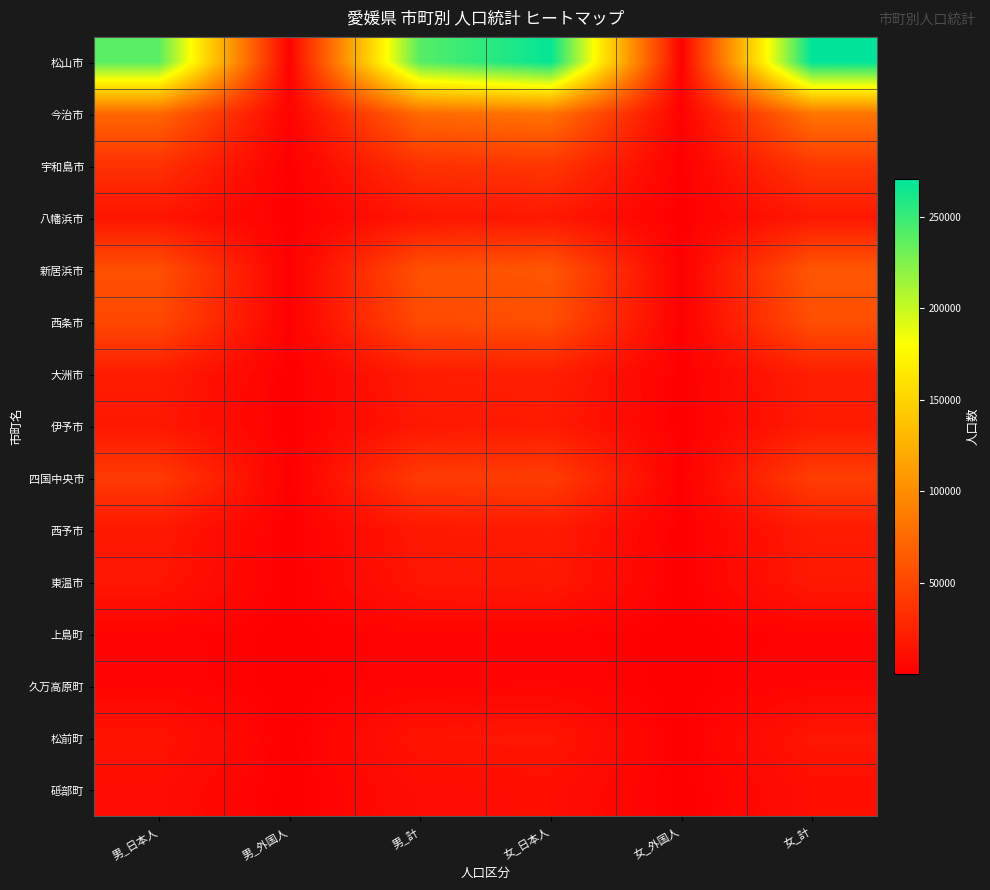

Rank the series at 女_日本人 from highest to lowest value.

松山市, 今治市, 新居浜市, 西条市, 四国中央市, 宇和島市, 大洲市, 伊予市, 西予市, 東温市, 八幡浜市, 松前町, 砥部町, 久万高原町, 上島町